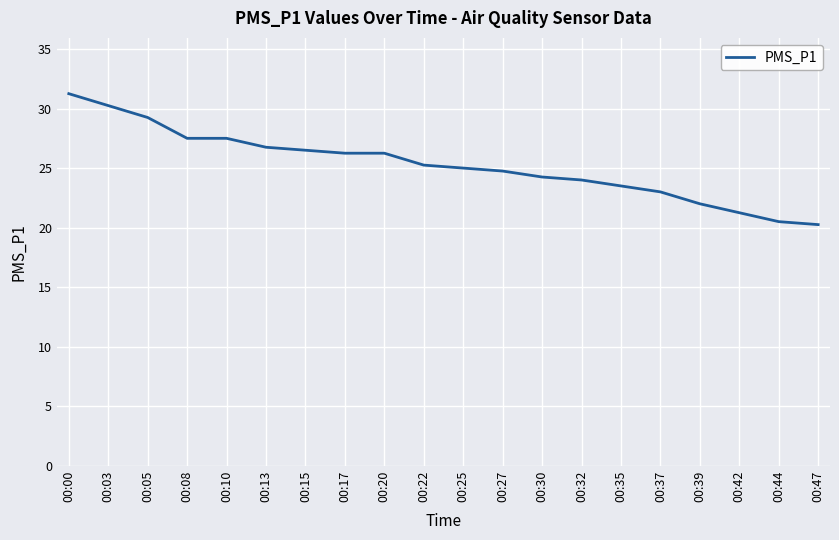

At which category does the chart reach its peak across all series?

00:00